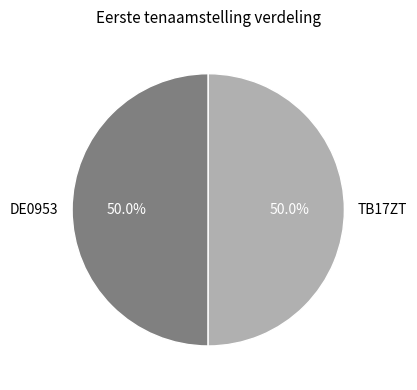

What percentage is NOT represented by DE0953?

50.0%